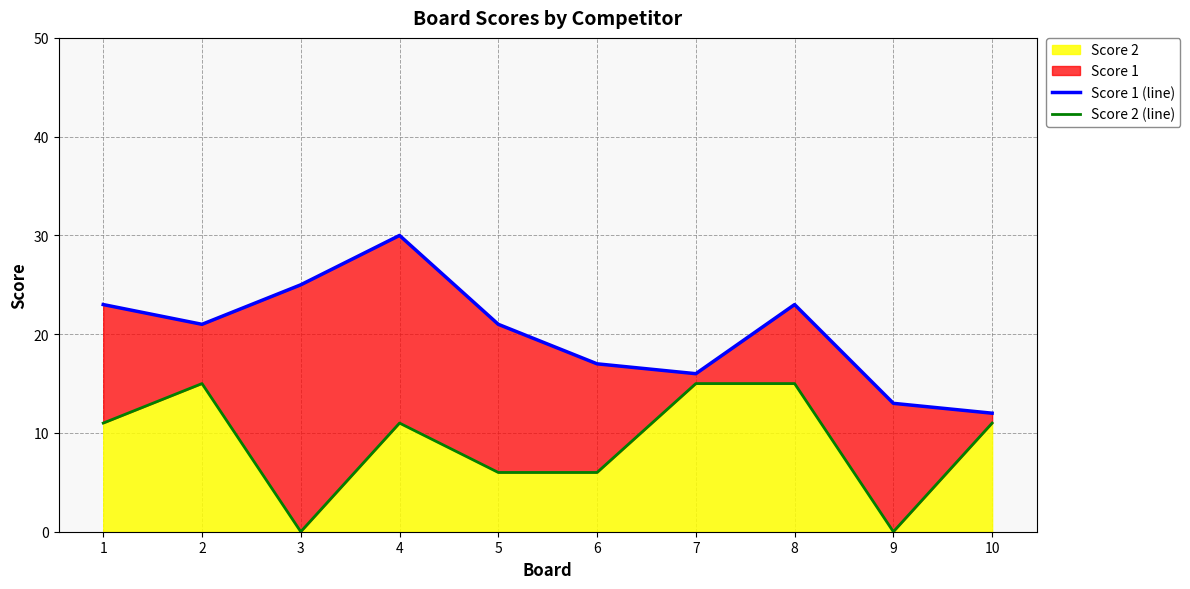

Does the chart display data point markers on the line(s)?

No